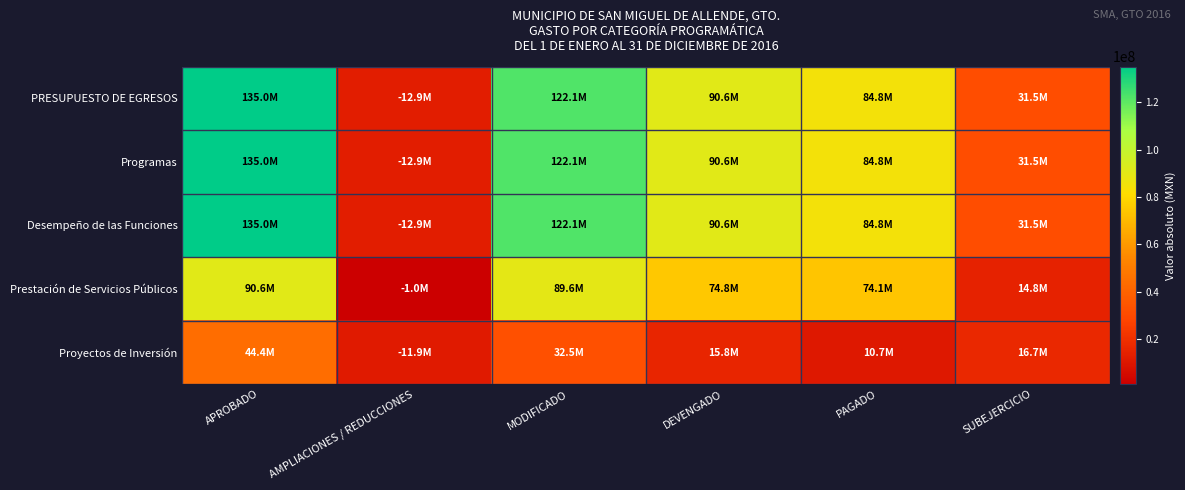

Reading left to right, extract all data points from this chart.

PRESUPUESTO DE EGRESOS: APROBADO=135016010.0	AMPLIACIONES / REDUCCIONES=12900000.0	MODIFICADO=122116010.0	DEVENGADO=90603581.5	PAGADO=84769949.6	SUBEJERCICIO=31512428.5
Programas: APROBADO=135016010.0	AMPLIACIONES / REDUCCIONES=12900000.0	MODIFICADO=122116010.0	DEVENGADO=90603581.5	PAGADO=84769949.6	SUBEJERCICIO=31512428.5
Desempeño de las Funciones: APROBADO=135016010.0	AMPLIACIONES / REDUCCIONES=12900000.0	MODIFICADO=122116010.0	DEVENGADO=90603581.5	PAGADO=84769949.6	SUBEJERCICIO=31512428.5
Prestación de Servicios Públicos: APROBADO=90616010.0	AMPLIACIONES / REDUCCIONES=1000000.0	MODIFICADO=89616010.0	DEVENGADO=74834357.3	PAGADO=74061954.3	SUBEJERCICIO=14781652.7
Proyectos de Inversión: APROBADO=44400000.0	AMPLIACIONES / REDUCCIONES=11900000.0	MODIFICADO=32500000.0	DEVENGADO=15769224.3	PAGADO=10707995.3	SUBEJERCICIO=16730775.7